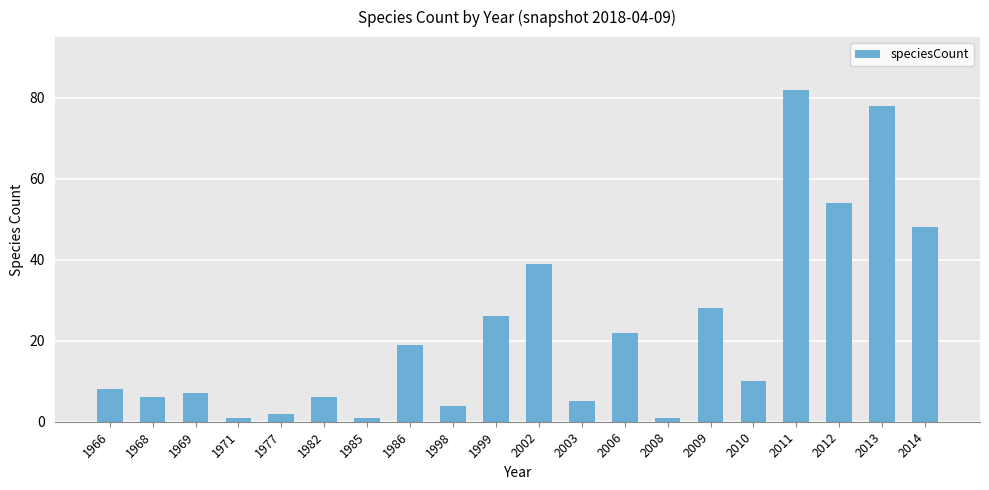

The value at 1968 is 6. True or false?

True